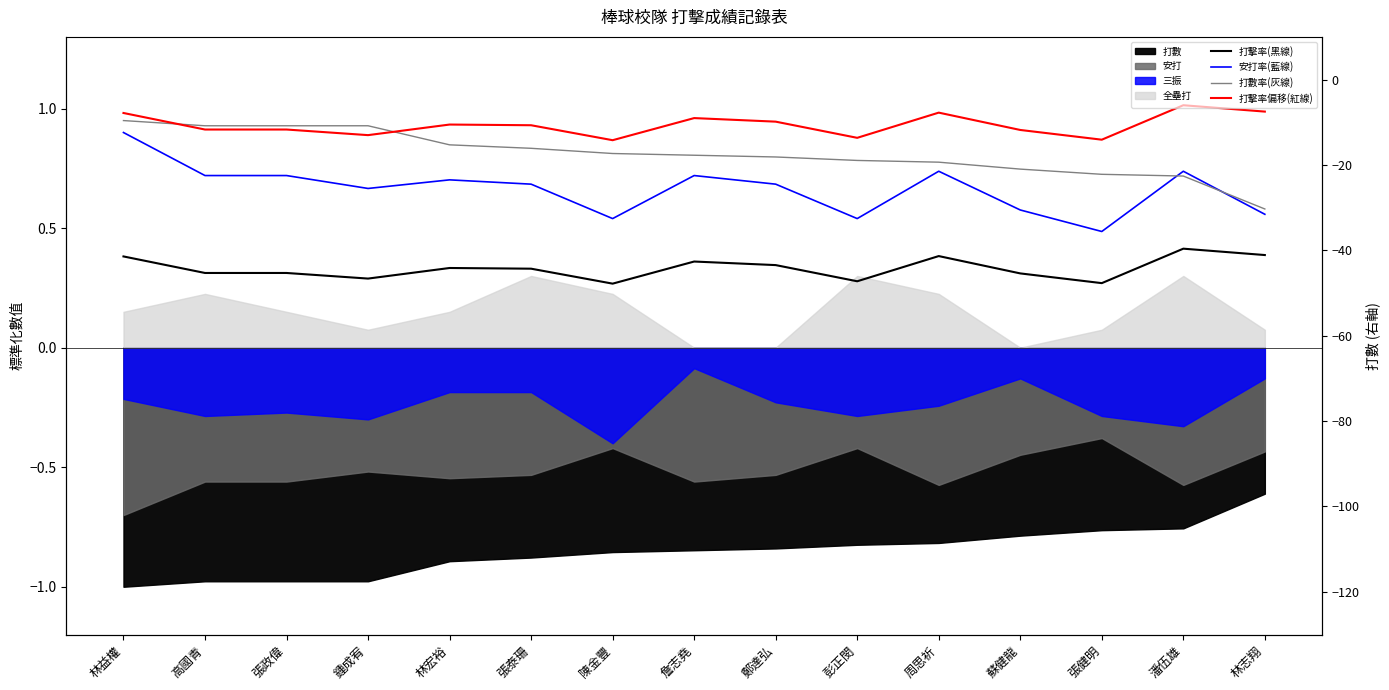

What is the label of the 9th point from the right?

陳金豐